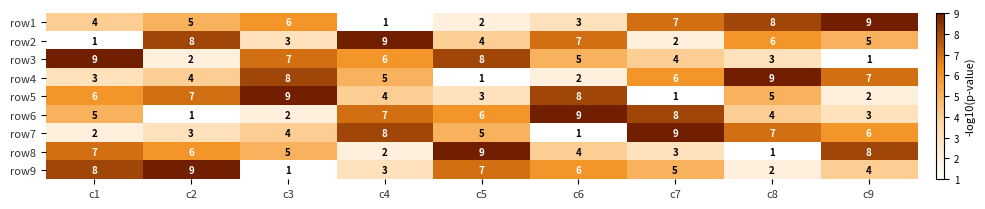

Where is row7 nearest to the value 5?

c5